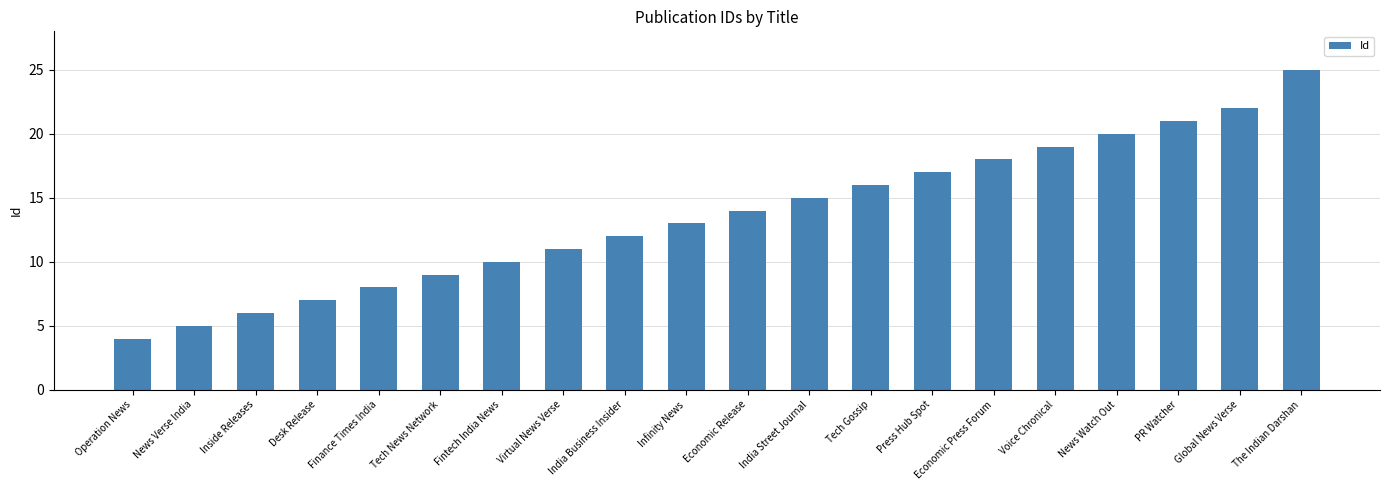

At which category does the chart reach its peak across all series?

The Indian Darshan